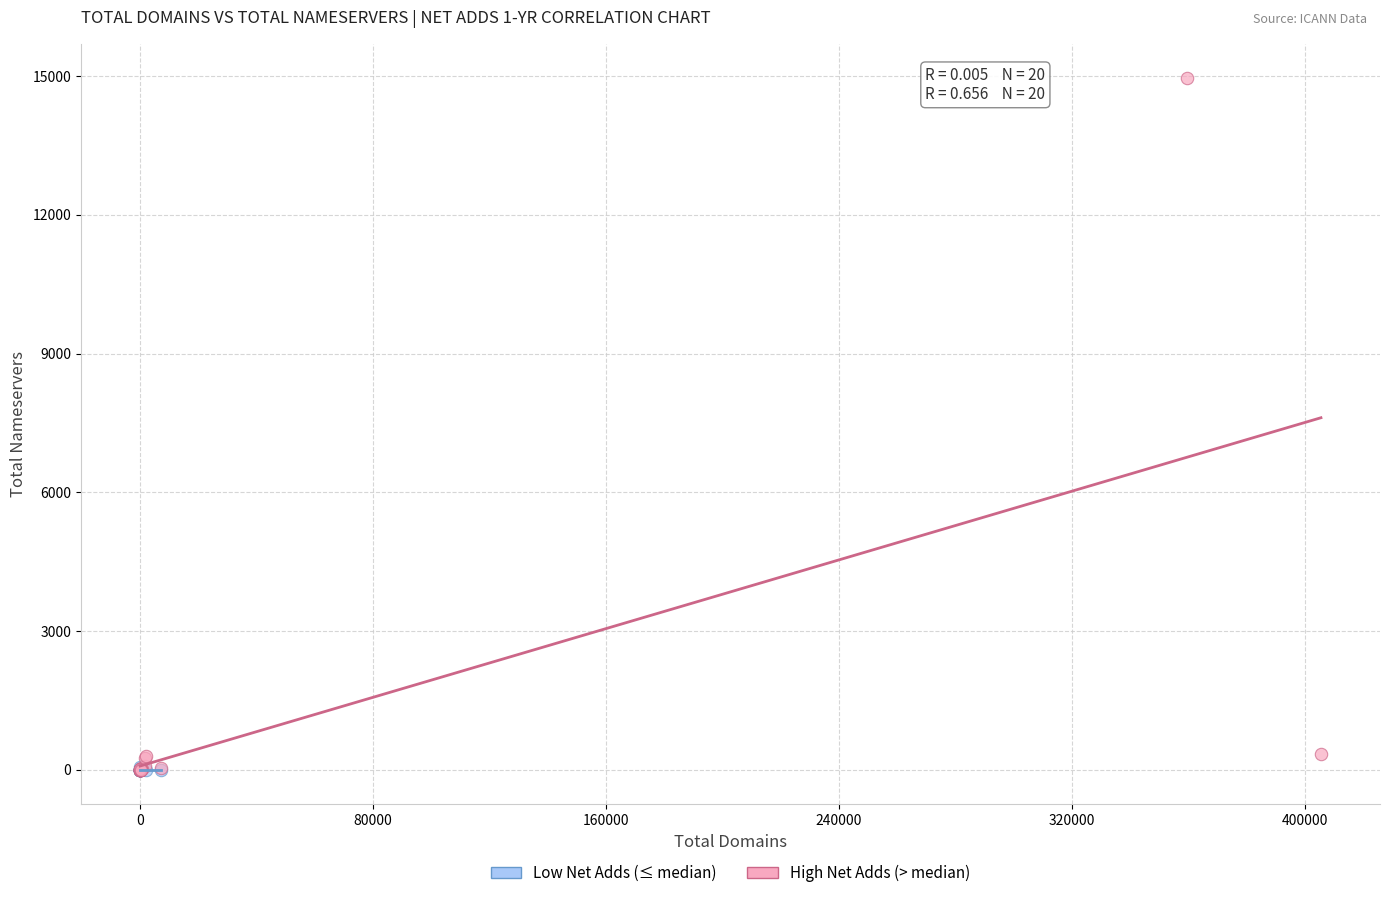

Which series reaches the maximum Y coordinate?

High Net Adds (> median)